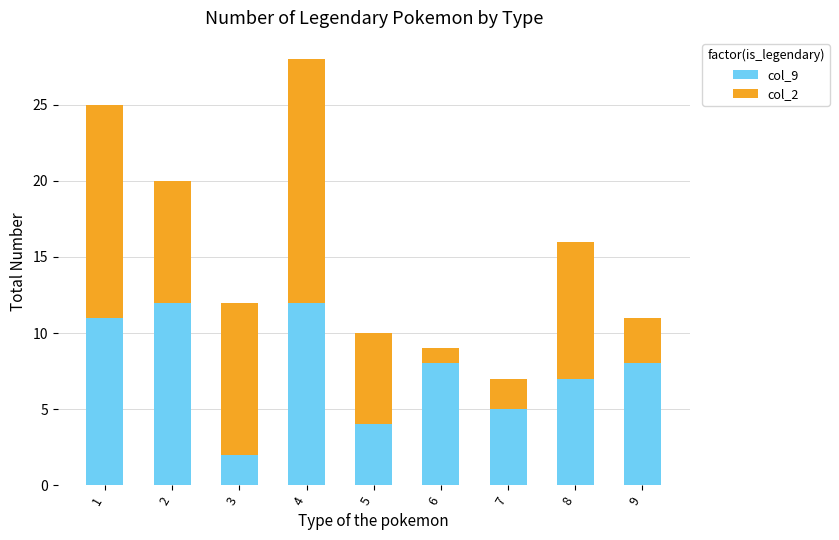

True or false: col_9 has a value of 7 at 8.

True